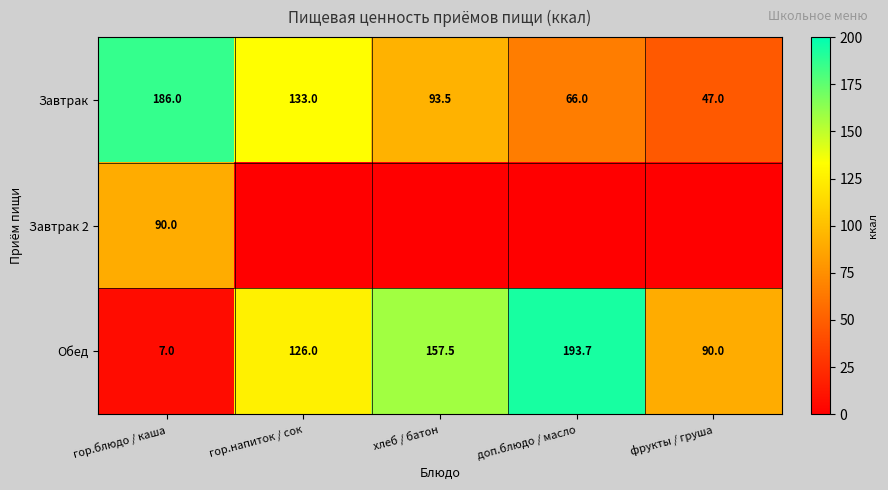

The value of Обед at гор.блюдо / каша is 10.4. True or false?

False